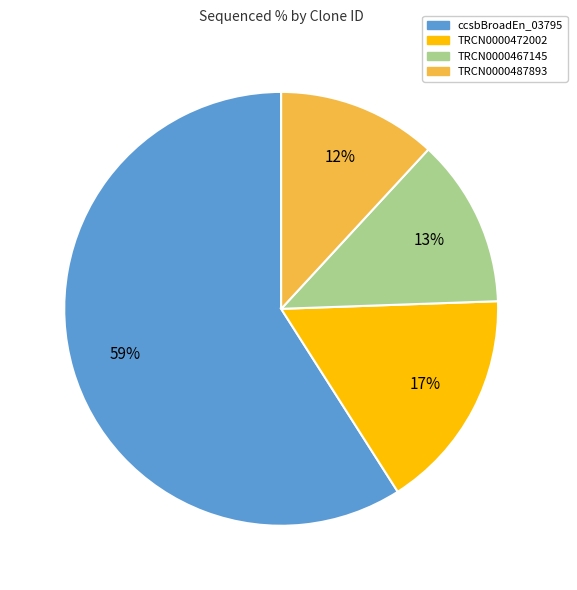

Is there a majority slice in this chart?

Yes